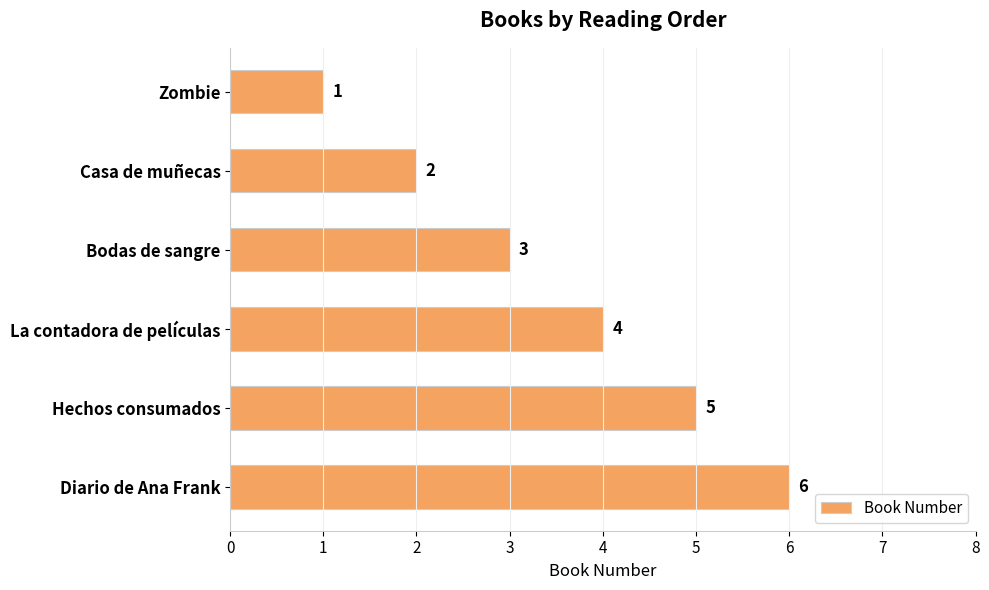

How many bars are there in total?

6